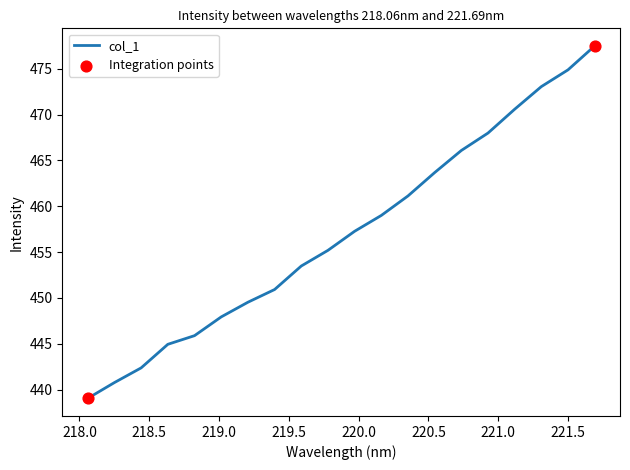

What is the maximum value shown in the chart?

477.5